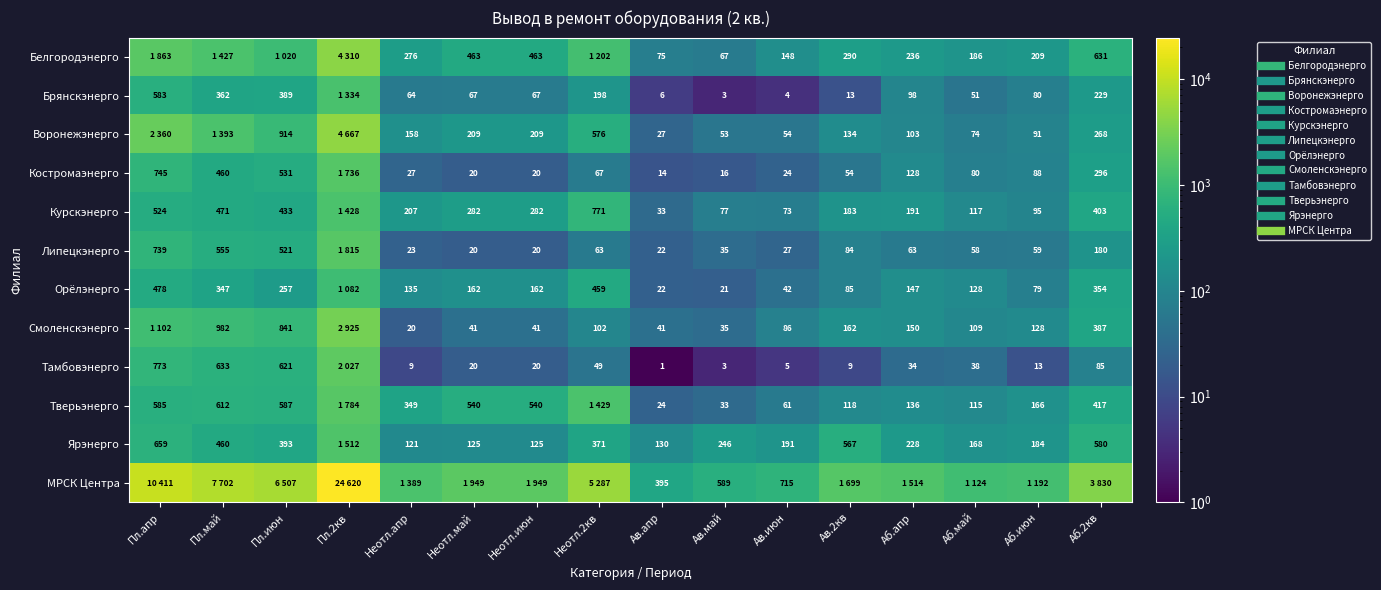

Which series has the widest spread of values?

МРСК Центра